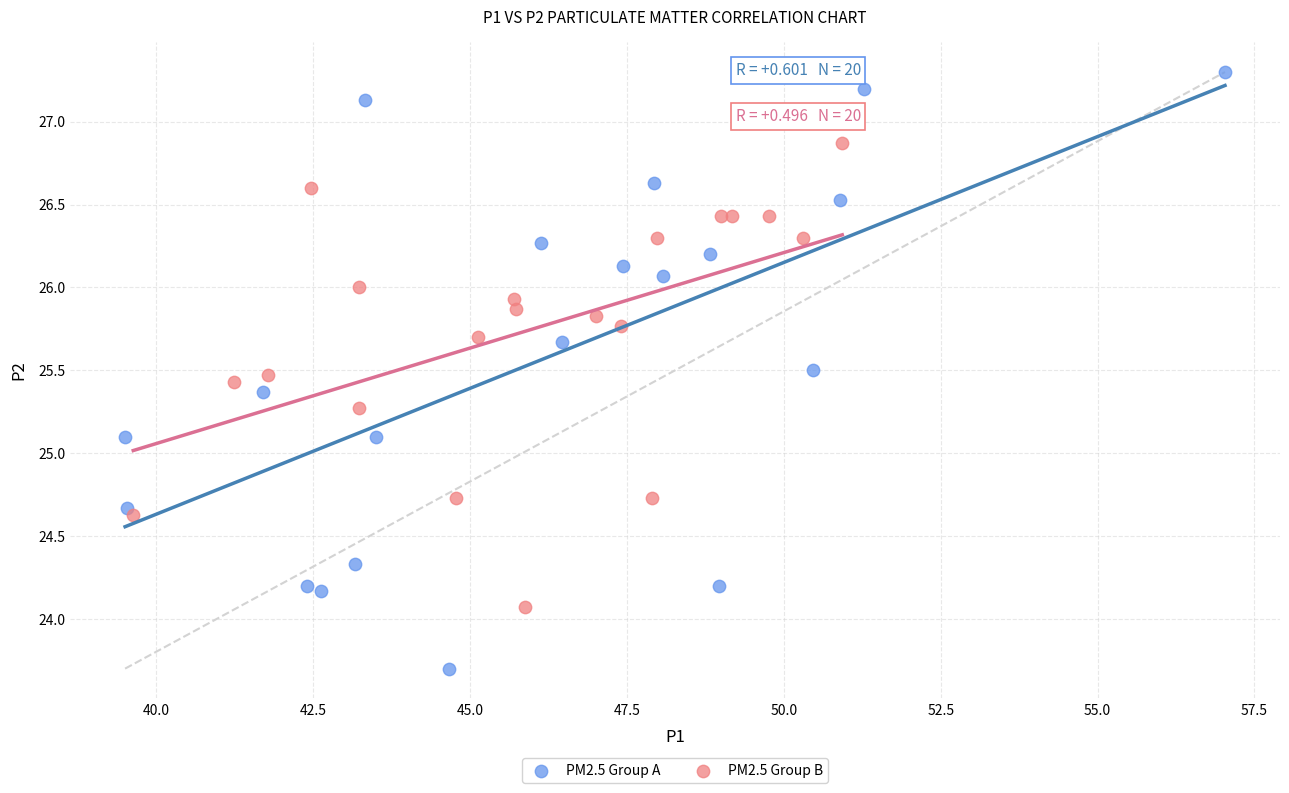

Which series has the largest Y range (max minus min)?

PM2.5 Group A